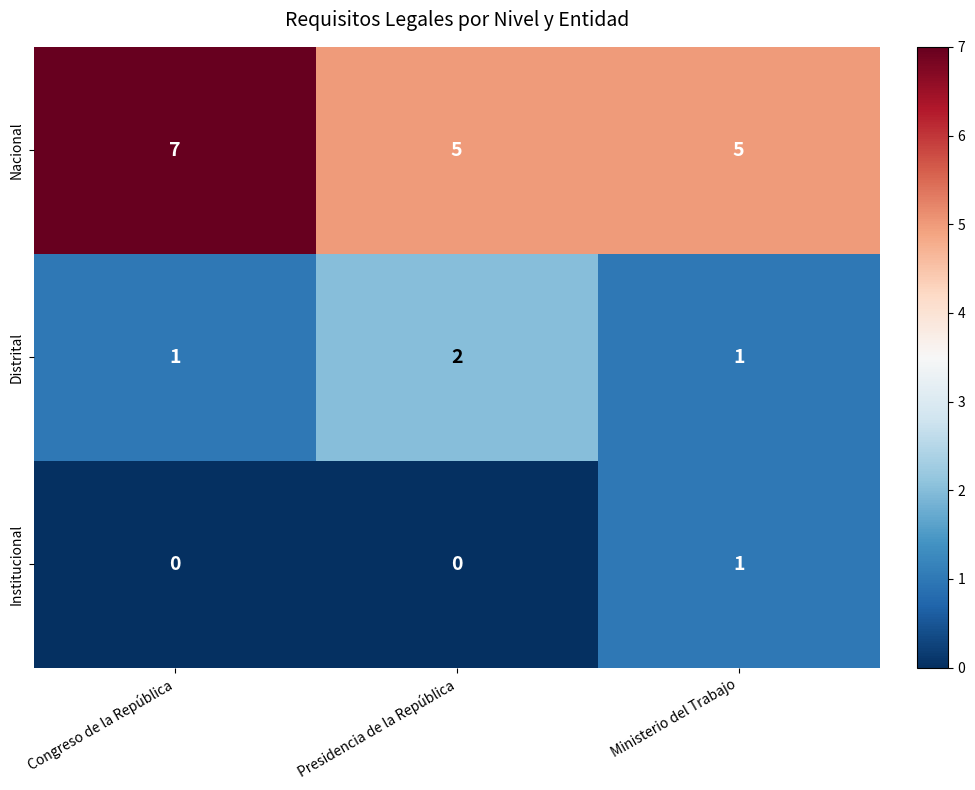

At which category is the sum across all series the highest?

Congreso de la República